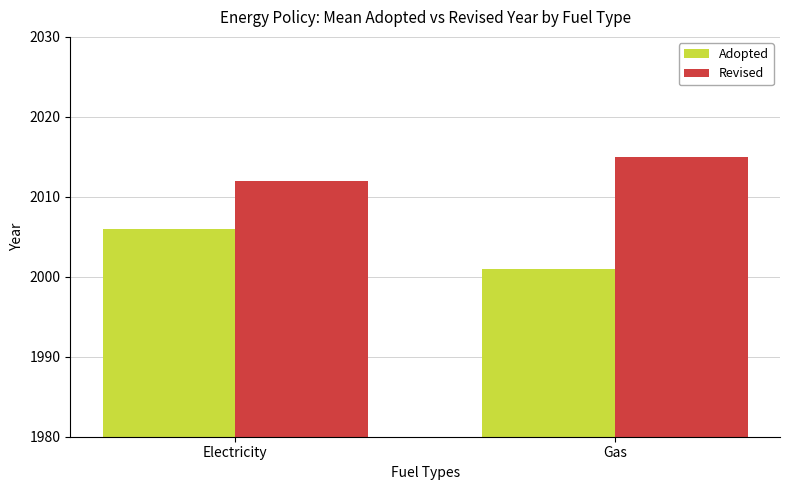

How many Revised values are between 2012 and 2015?

2